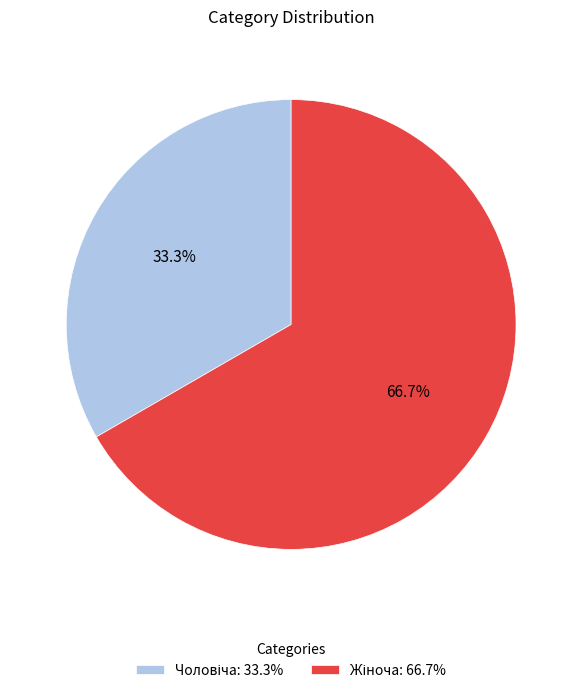

Is there a majority slice in this chart?

Yes